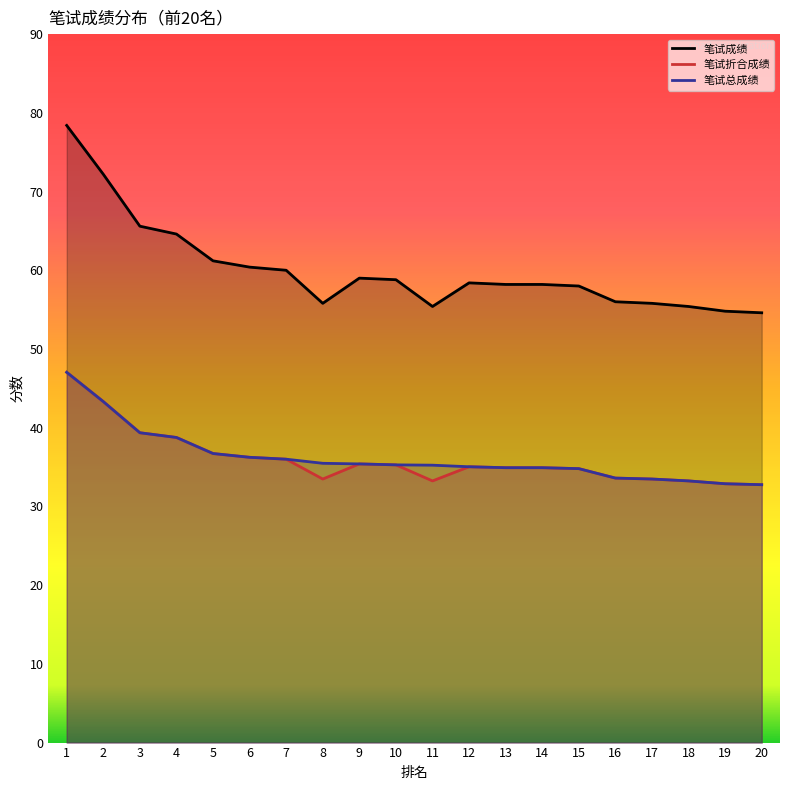

List the labels in order of 笔试折合成绩 value, largest first.

1, 2, 3, 4, 5, 6, 7, 9, 10, 12, 13, 14, 15, 16, 8, 17, 11, 18, 19, 20